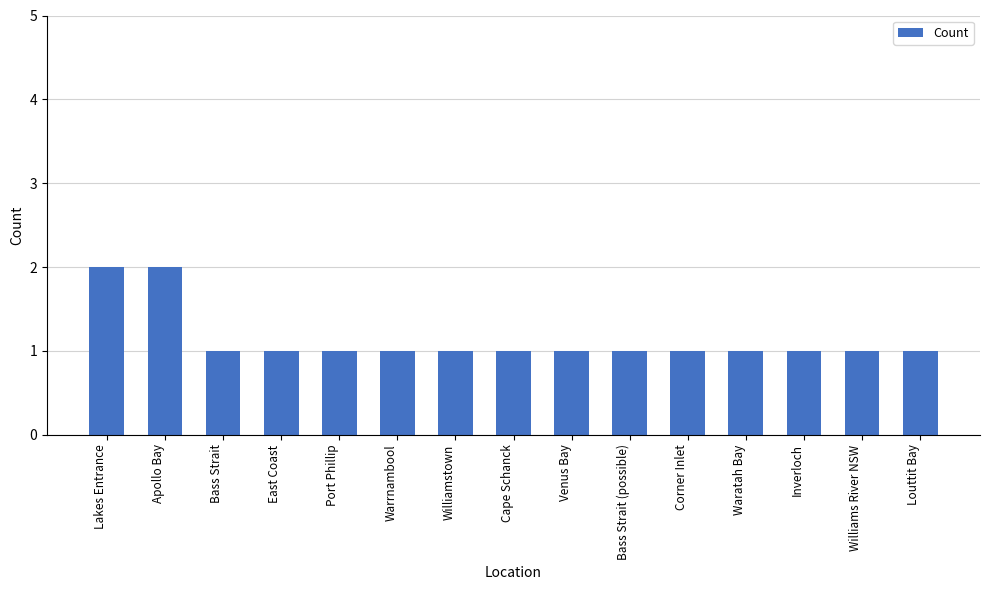

What is the label of the 11th bar from the left?

Corner Inlet